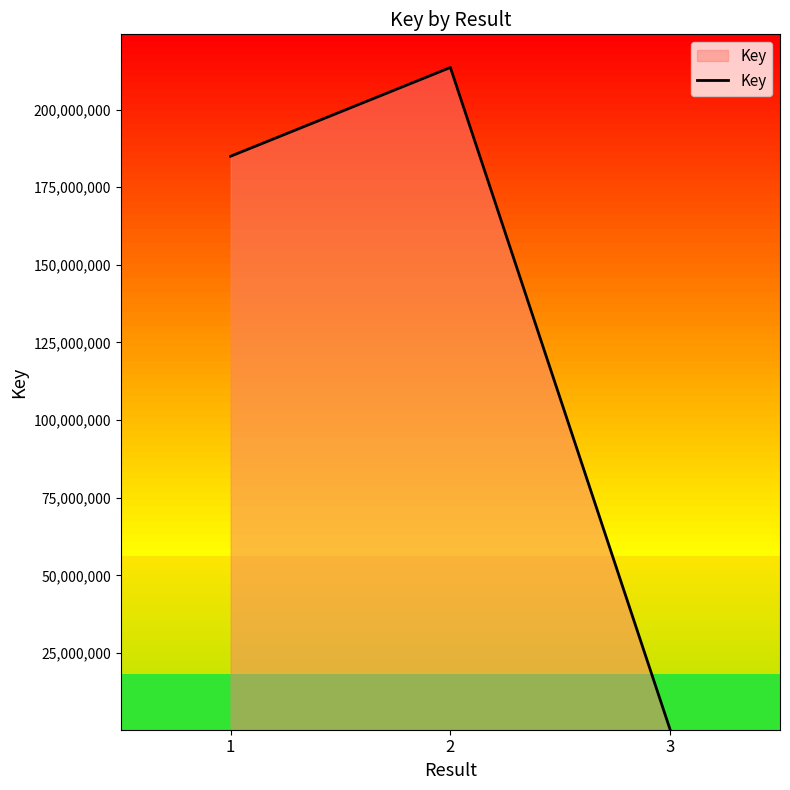

Is it true that the value at 2 is 213533175?

True